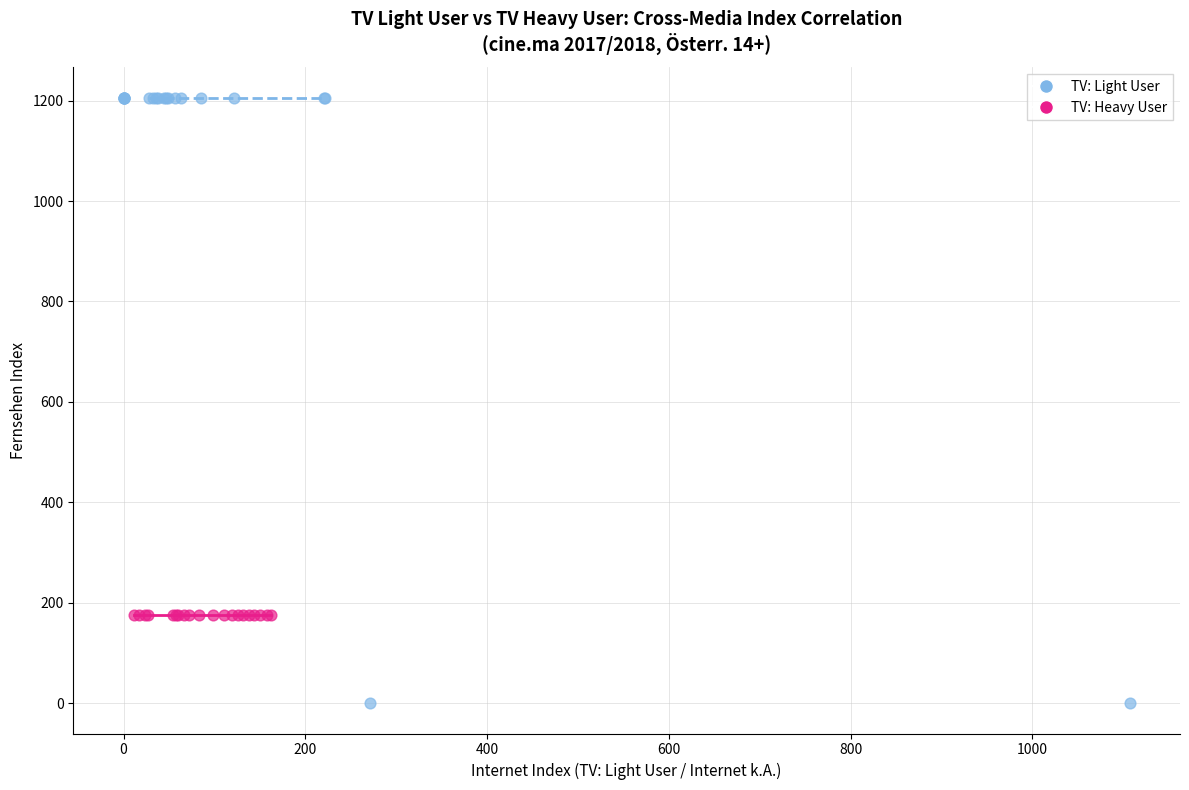

Which series reaches the maximum Y coordinate?

TV: Light User